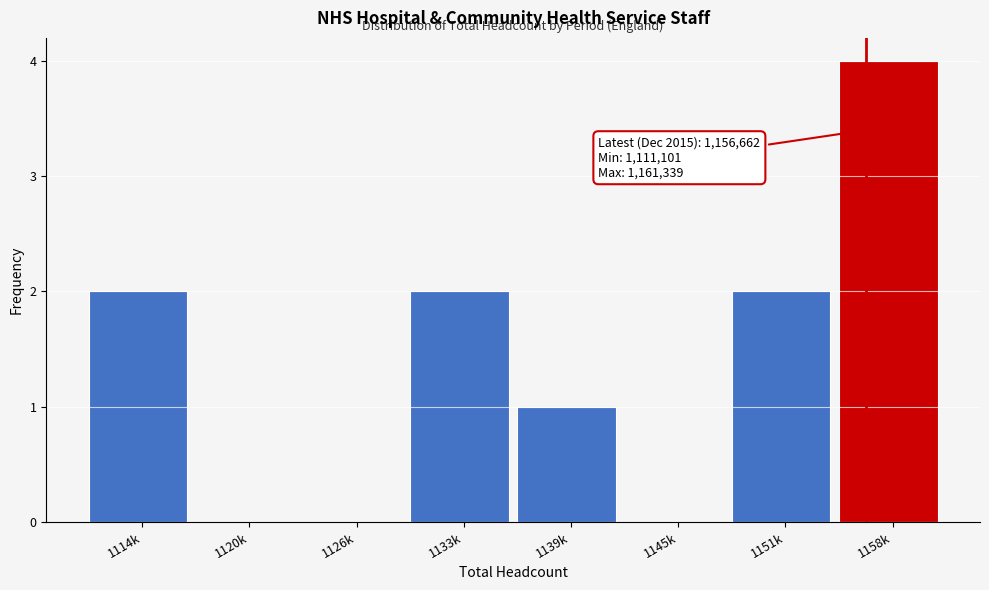

Reading left to right, list all the values displayed in this chart.

1114k=2	1120k=0	1126k=0	1133k=2	1139k=1	1145k=0	1151k=2	1158k=4